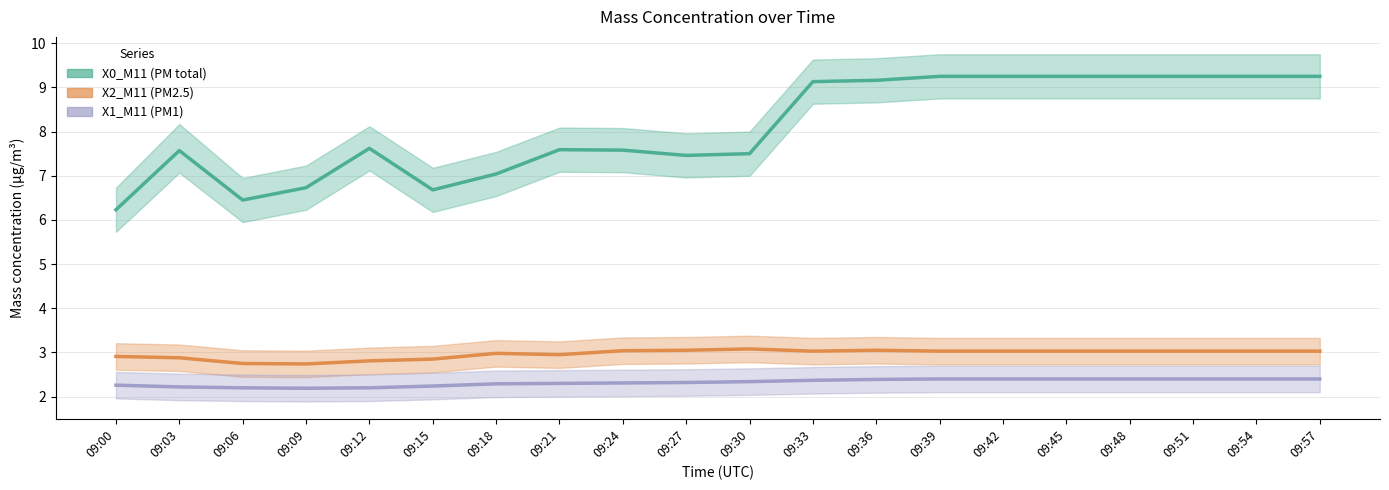

The X2_M11 (PM2.5) series shows 3.1 at 09:30. True or false?

True